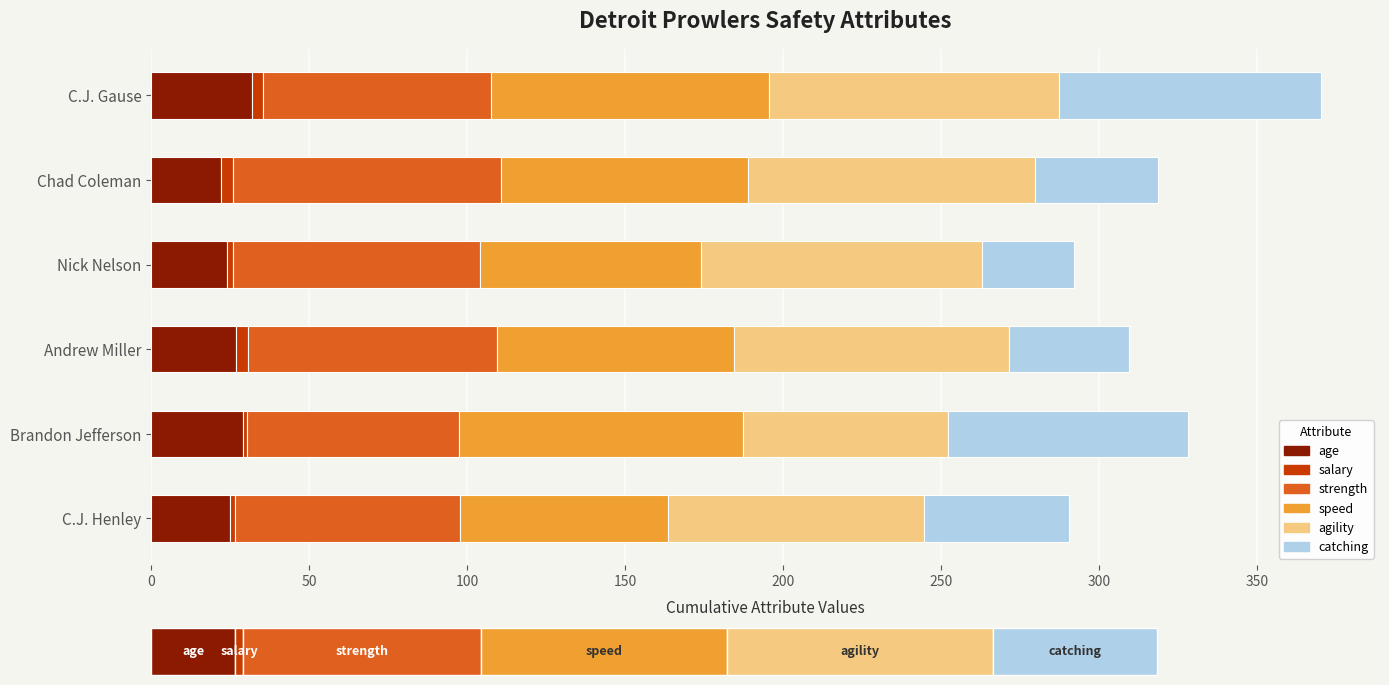

What is the difference between the maximum and minimum values in the age series?

10.0